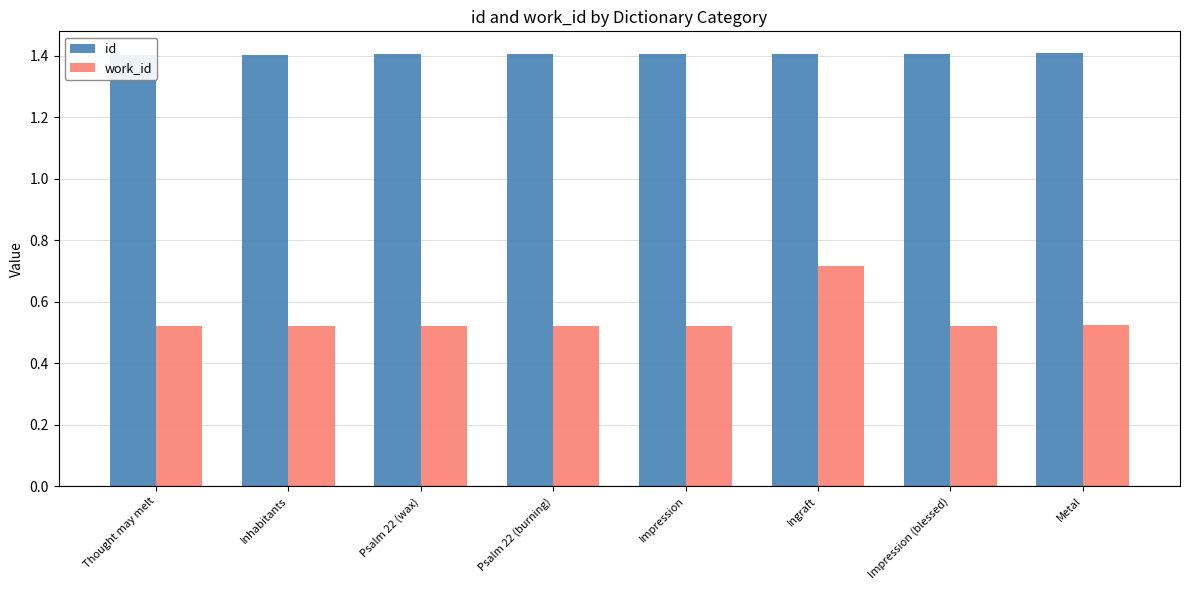

Where is id nearest to the value 1?

Thought may melt